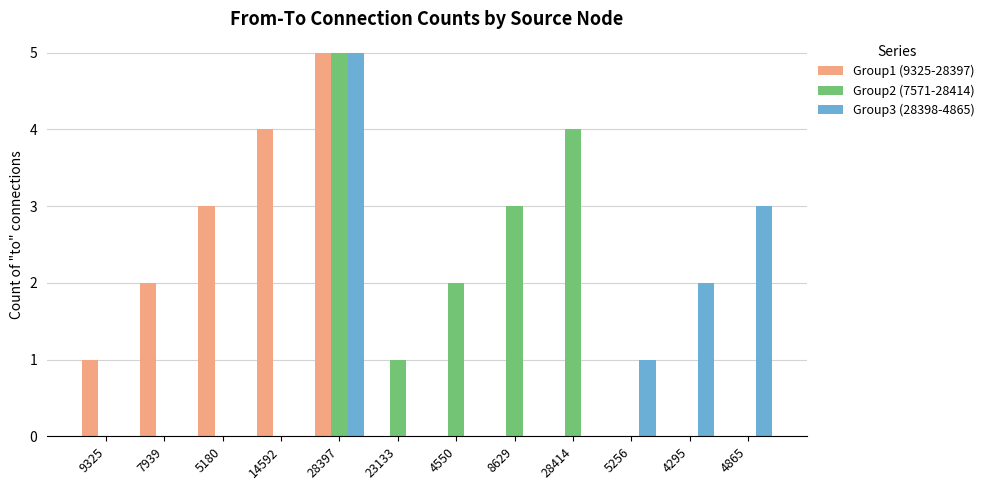

Which series changed the most between 8629 and 4295?

Group2 (7571-28414)